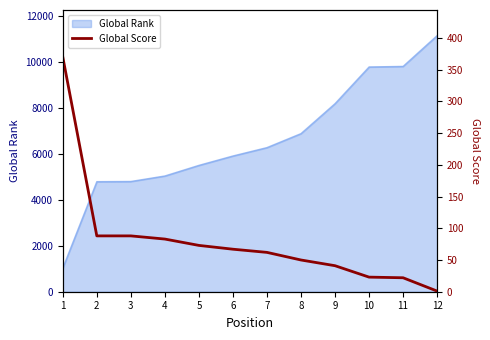

What is the change in value from 1 to 6?

-303